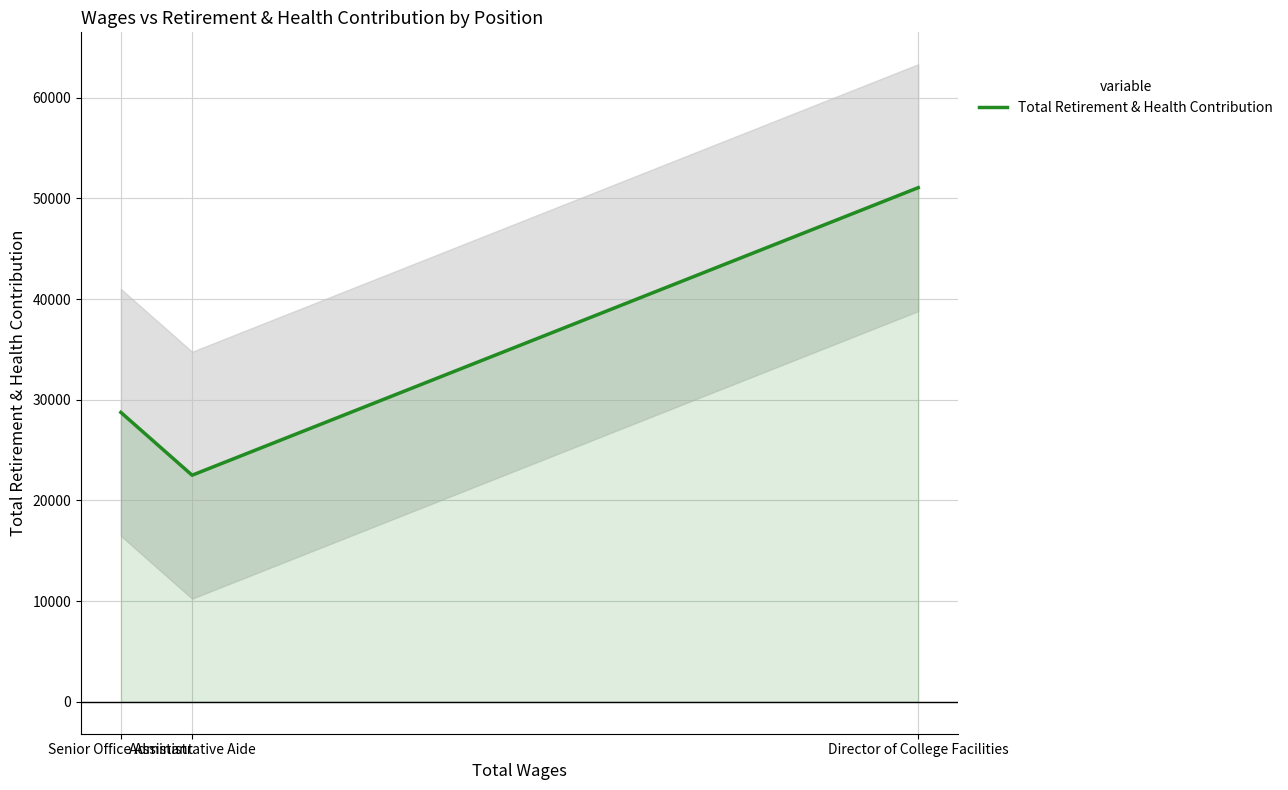

What is the minimum value for Total Retirement & Health Contribution?

22510